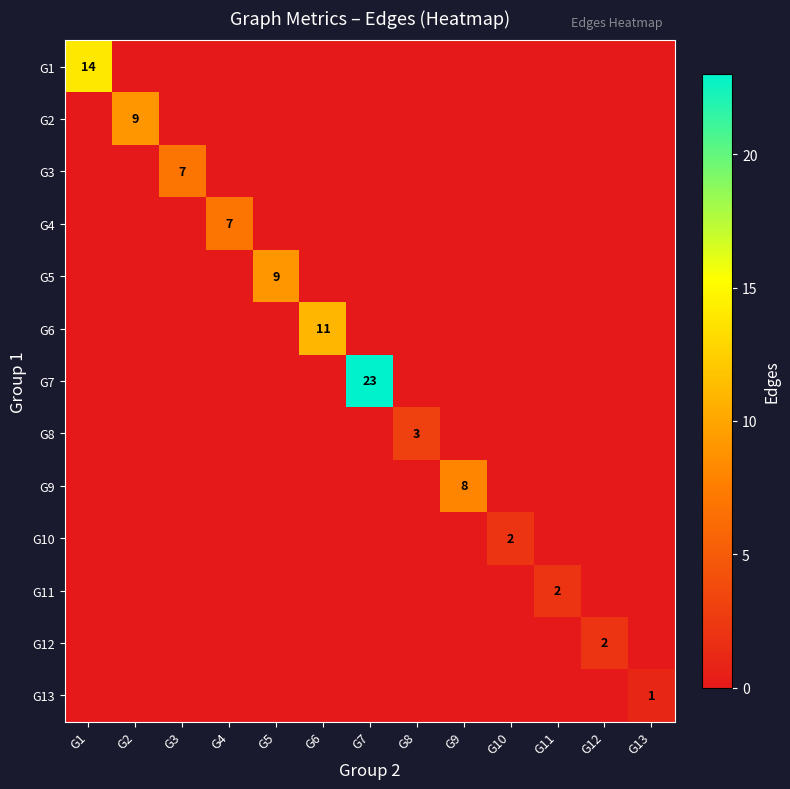

Is the value of G8 at G6 greater than the value of G1 at G13?

No